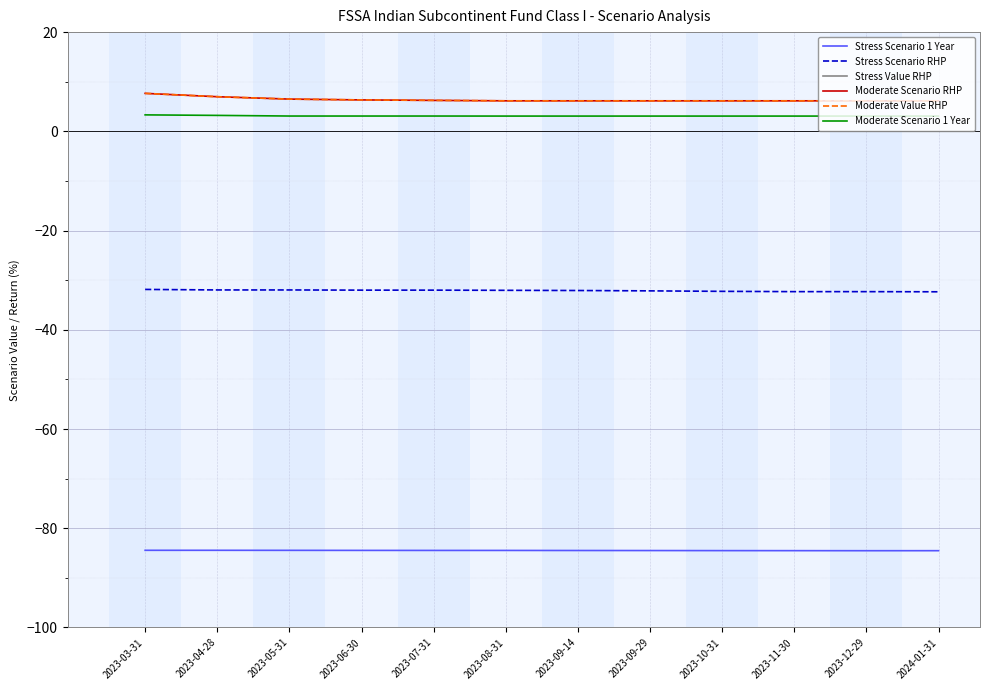

What is the value of the Moderate Value RHP point at the 12th from the left?

6.2